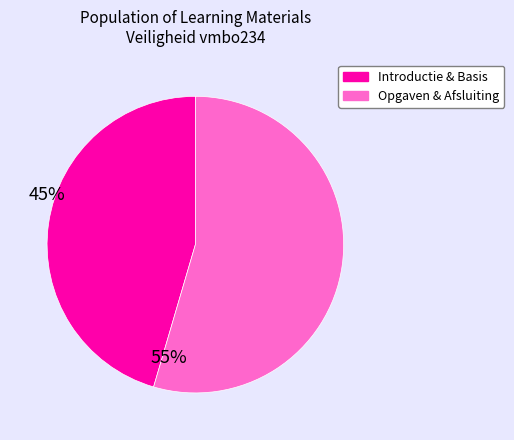

Is there a majority slice in this chart?

Yes